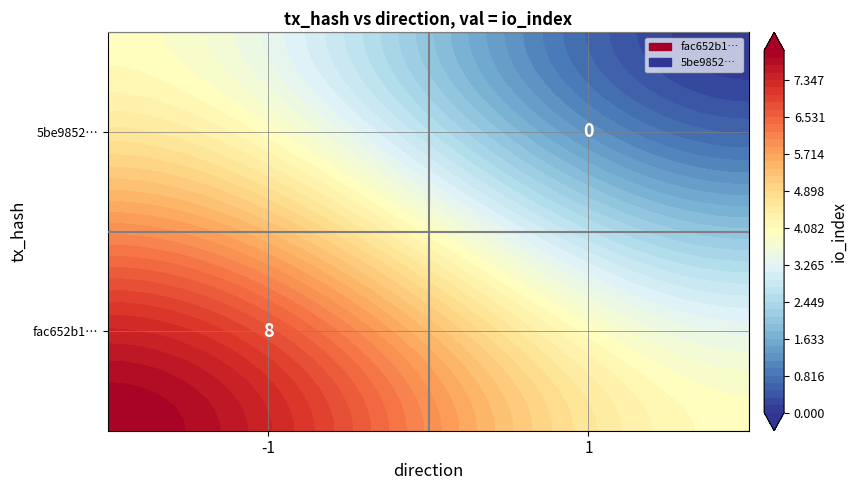

Is it true that fac652b1648cf0ca309cbeecff1d50b12566e86 equals -1 at direction?

True